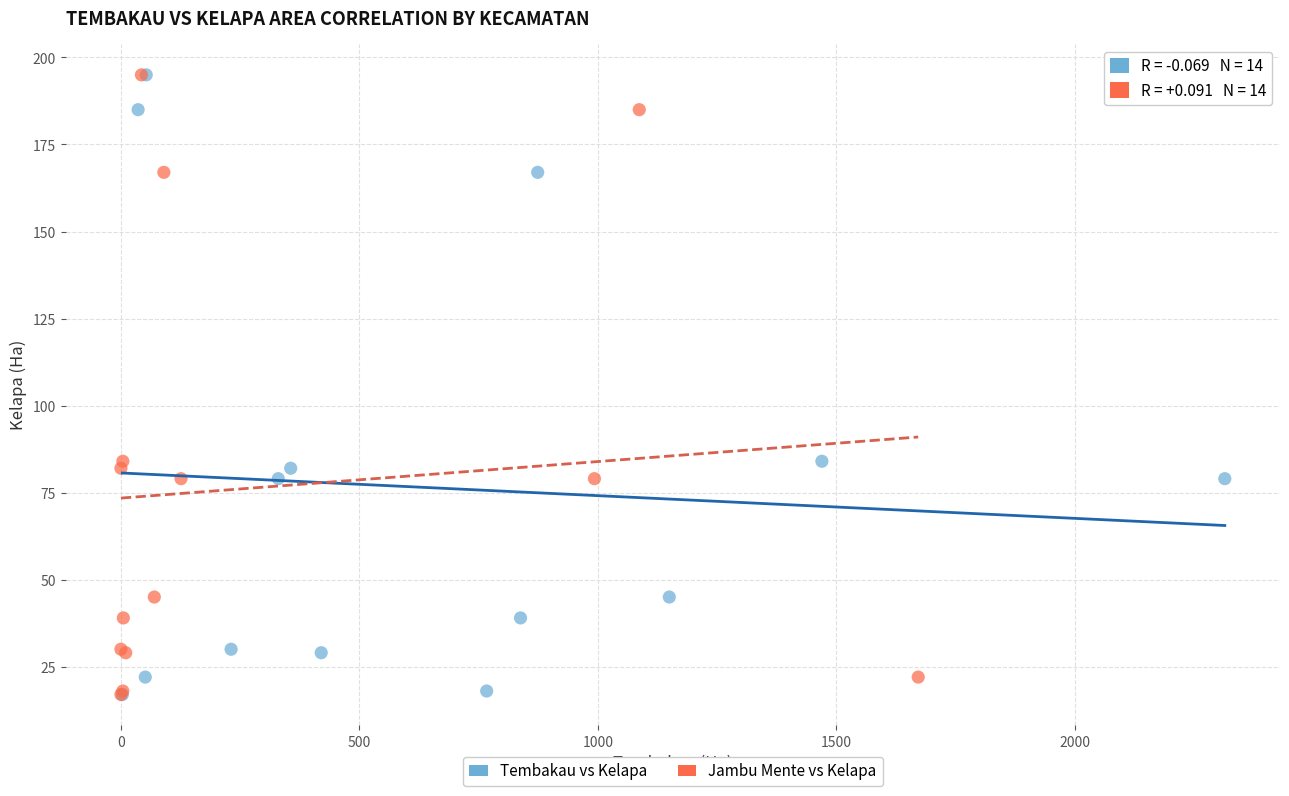

What are all the series names shown in the legend?

Tembakau vs Kelapa, Jambu Mente vs Kelapa